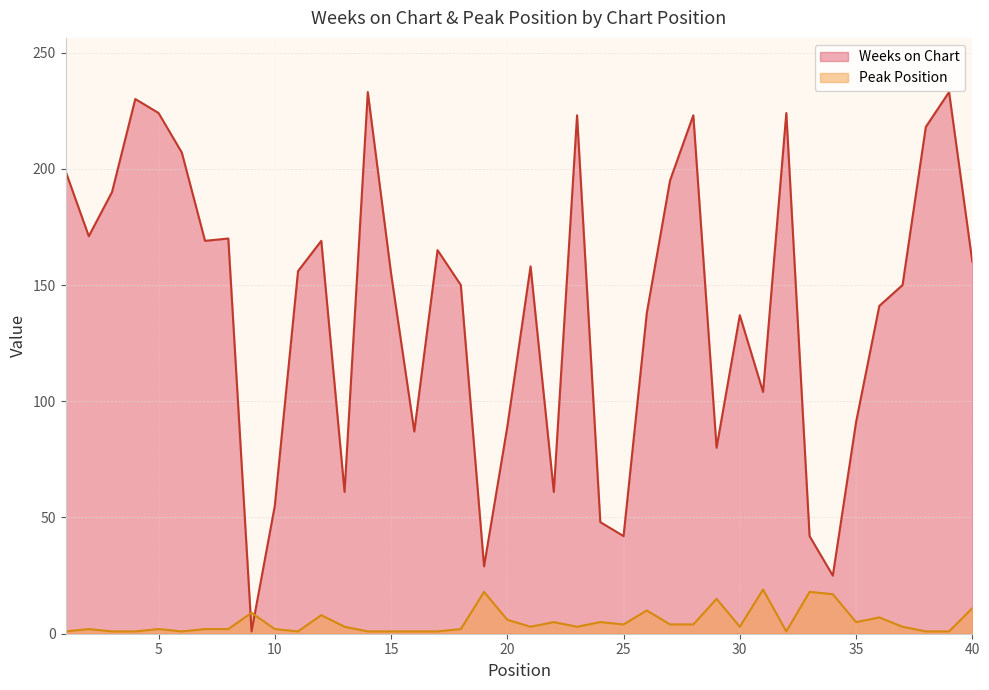

What is the difference between the maximum and minimum values in the Peak Position series?

18